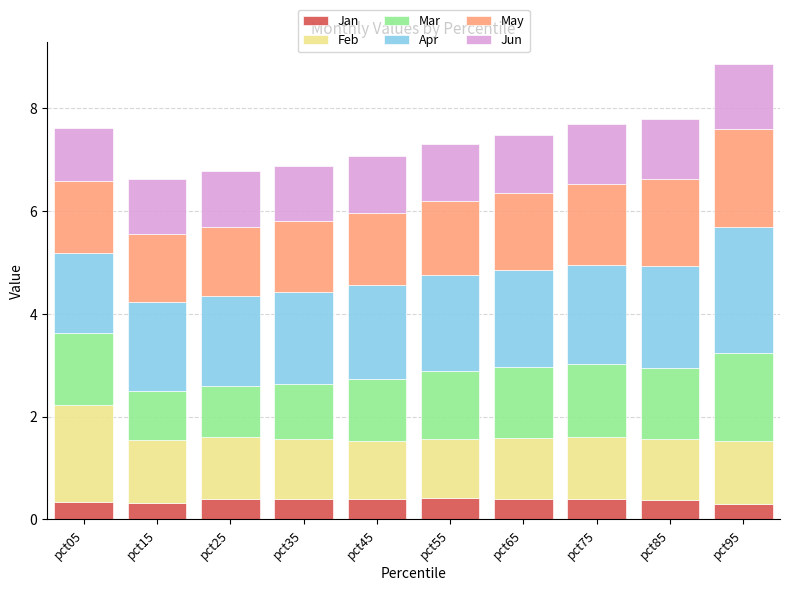

What is the highest value of the Jan series?

0.4